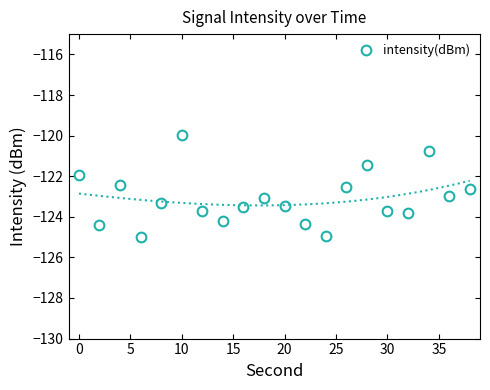

How many categories are shown in the chart?

20